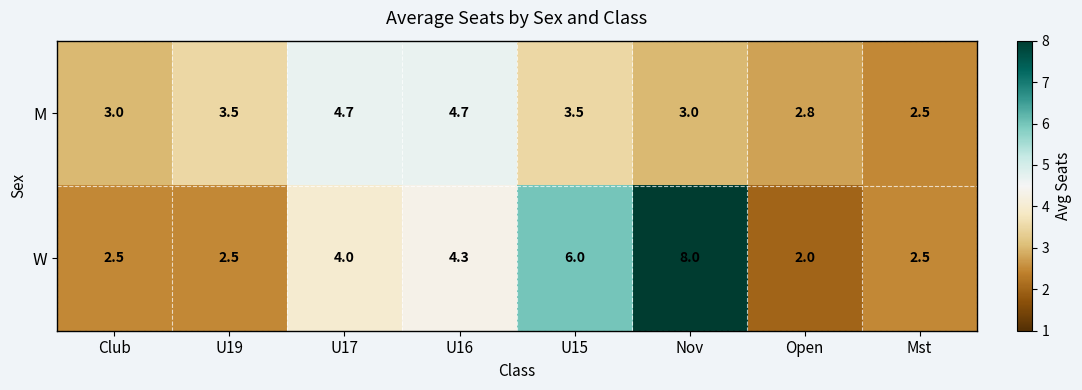

Reading right to left, list all the values displayed in this chart.

M: Mst=2.5	Open=2.8	Nov=3.0	U15=3.5	U16=4.7	U17=4.7	U19=3.5	Club=3.0
W: Mst=2.5	Open=2.0	Nov=8.0	U15=6.0	U16=4.3	U17=4.0	U19=2.5	Club=2.5